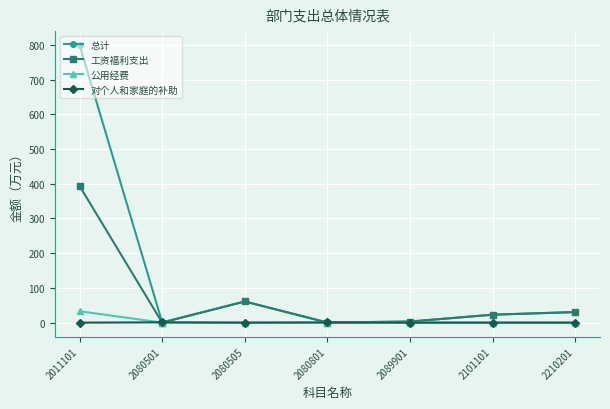

Where is 工资福利支出 nearest to the value 196?

2080505